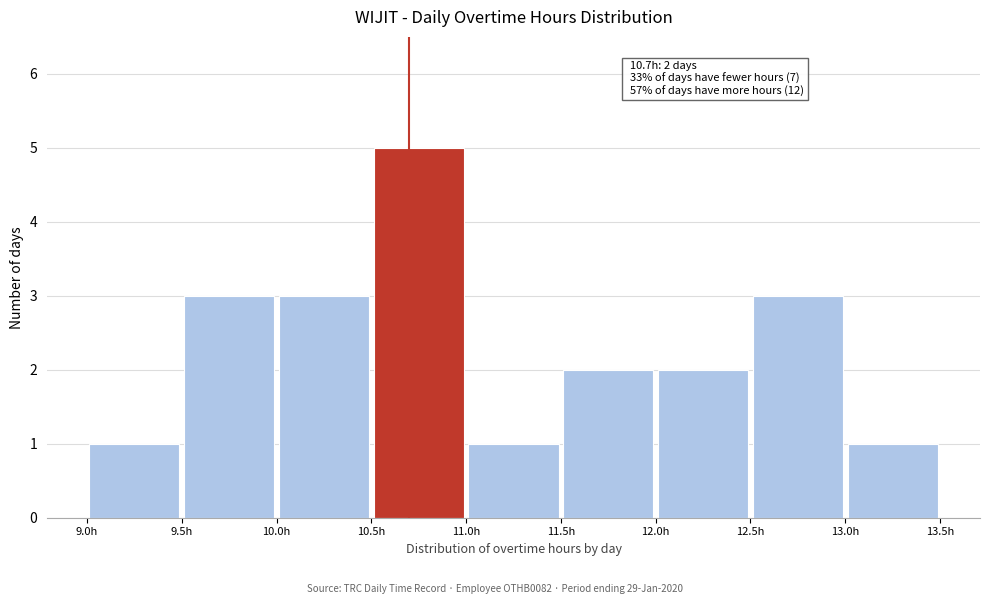

Over which range of the x-axis is the bar tallest?

10.5 to 11.0